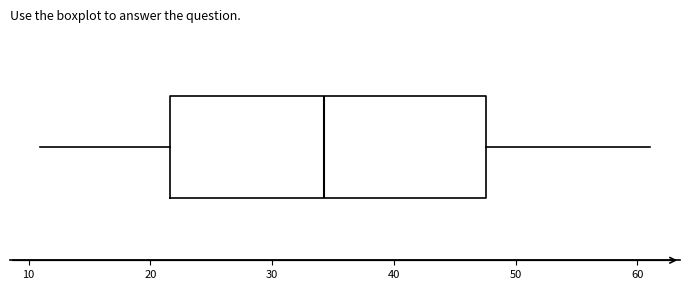

Where is the left edge of the box on the x-axis? The values are not printed on the chart, so give them approximately, as read against the axis.

22